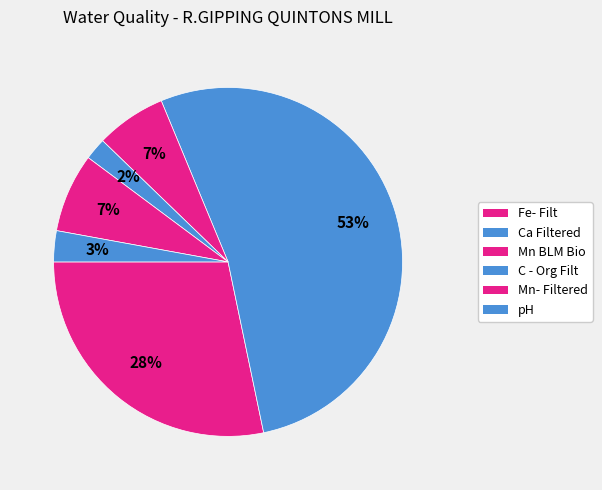

How many segments does this pie chart have?

6